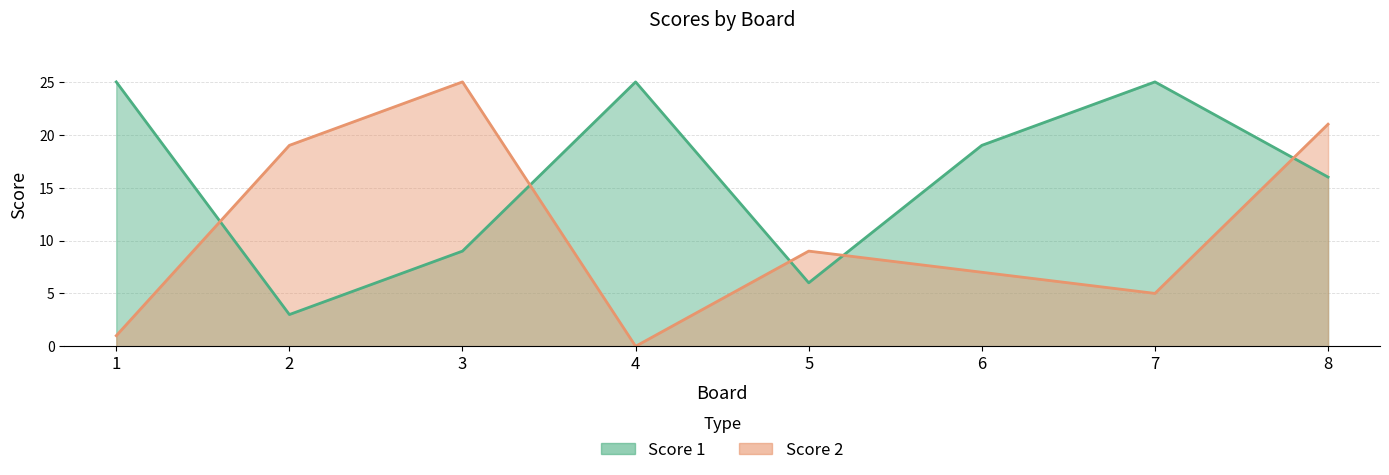

Rank the series by their maximum value, from highest to lowest.

Score 1, Score 2